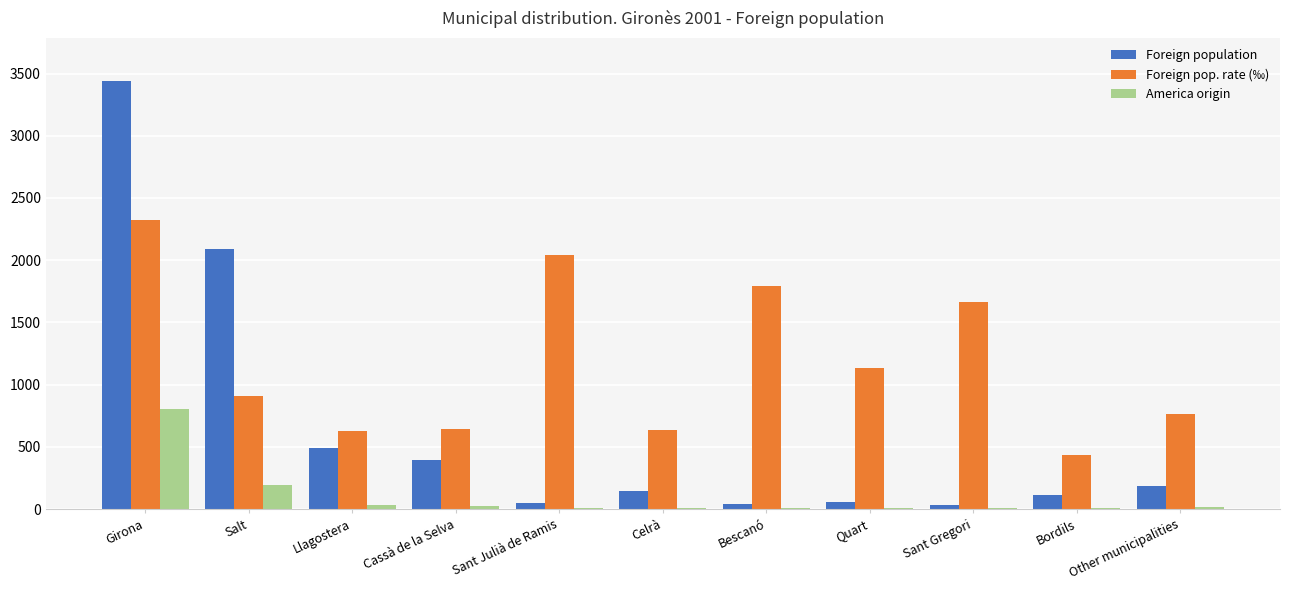

At which label is Foreign pop. rate (‰) closest to 1377?

Quart